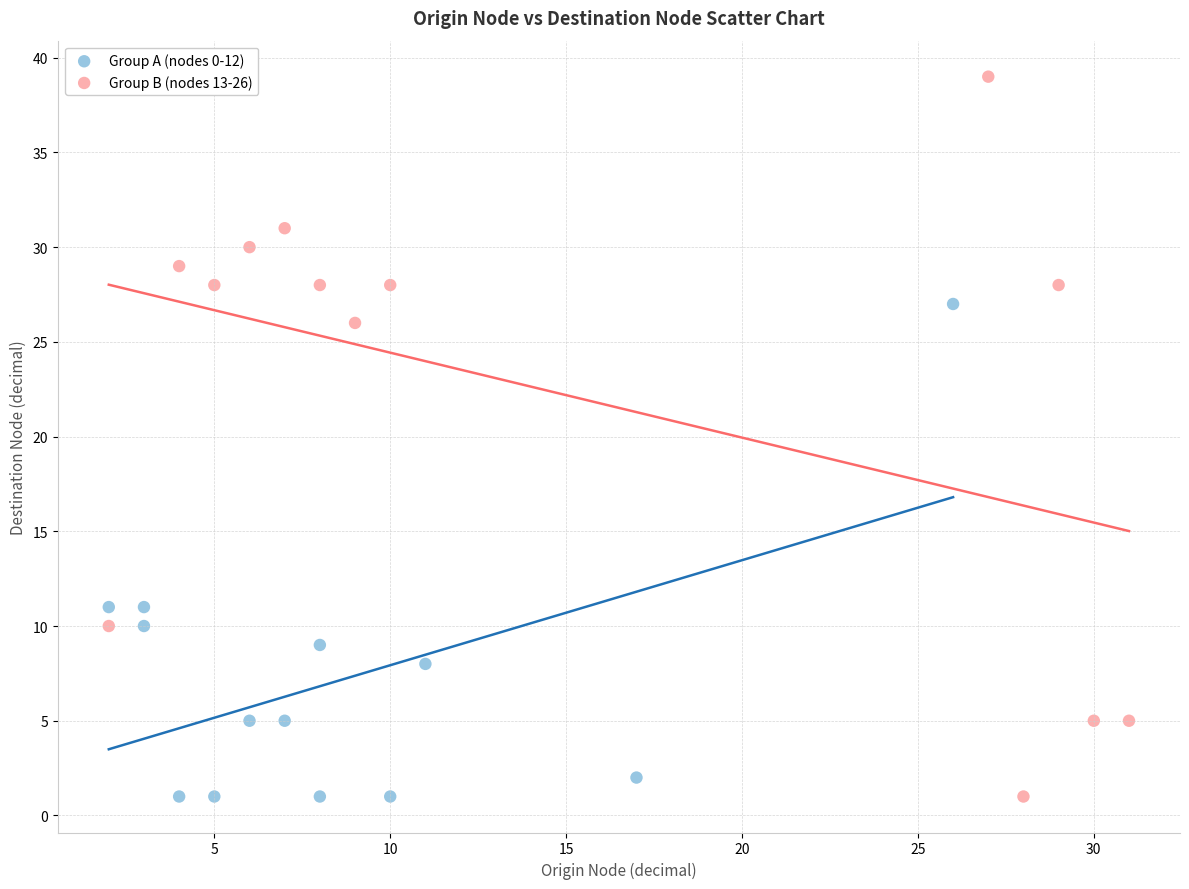

Which series has the largest Y range (max minus min)?

Group B (nodes 13-26)